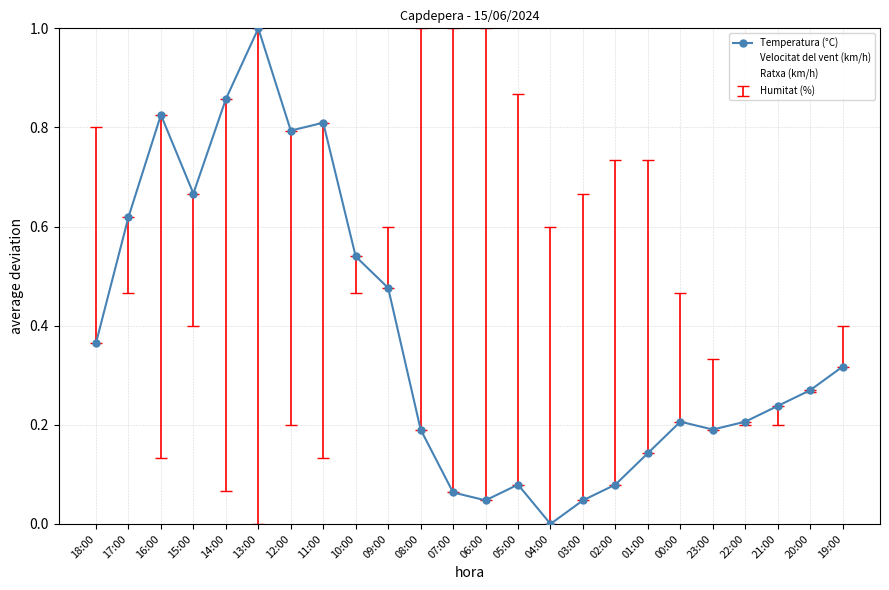

Is it true that Velocitat del vent (km/h) equals 0.9 at 20:00?

True